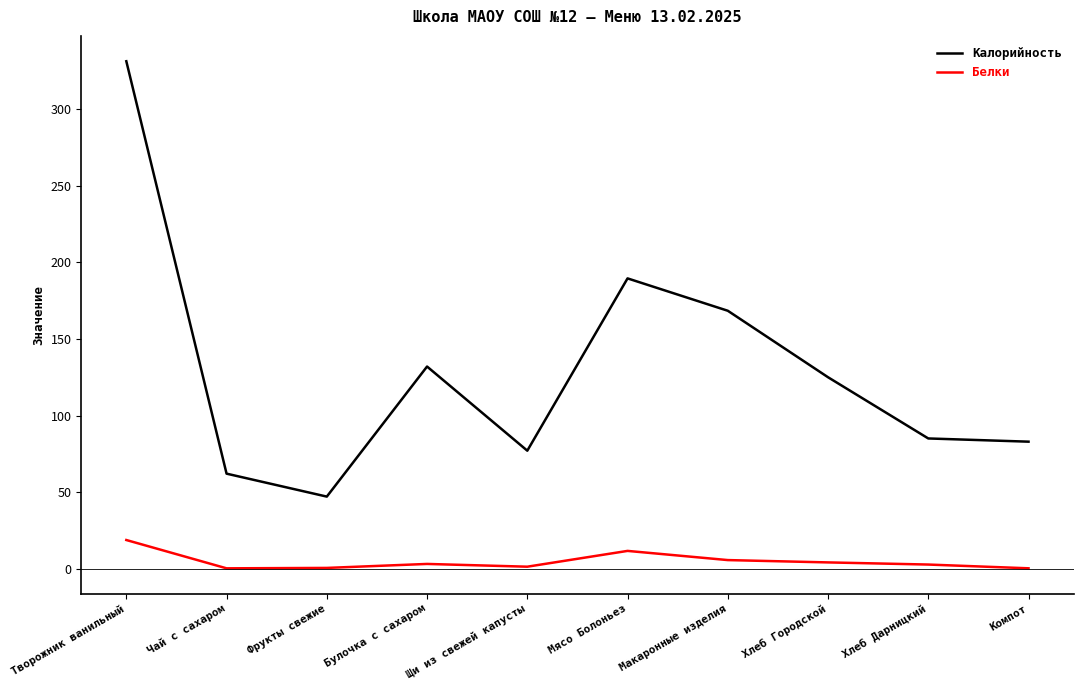

Between Творожник ванильный and Макаронные изделия, which series saw the biggest shift?

Калорийность